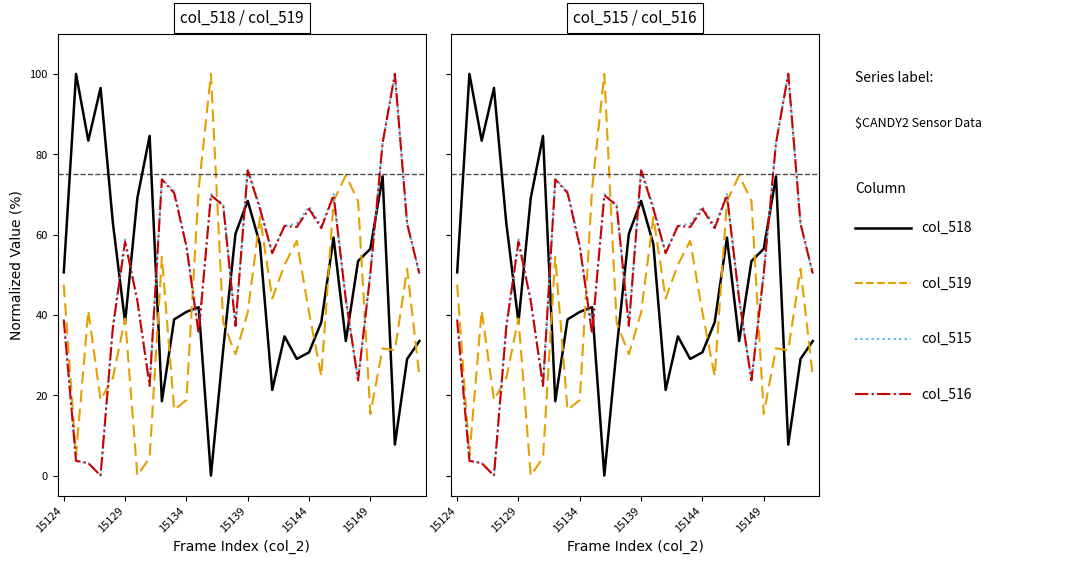

What is the maximum value shown in the chart?

100.0